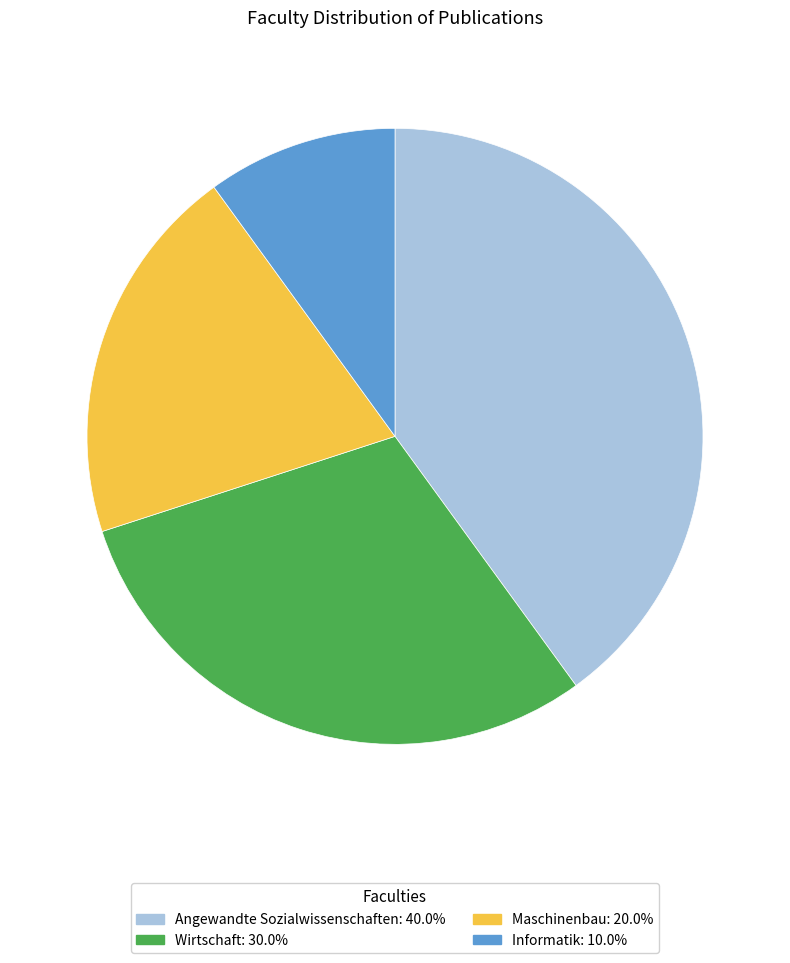

Is there any slice that represents more than half of the pie?

No